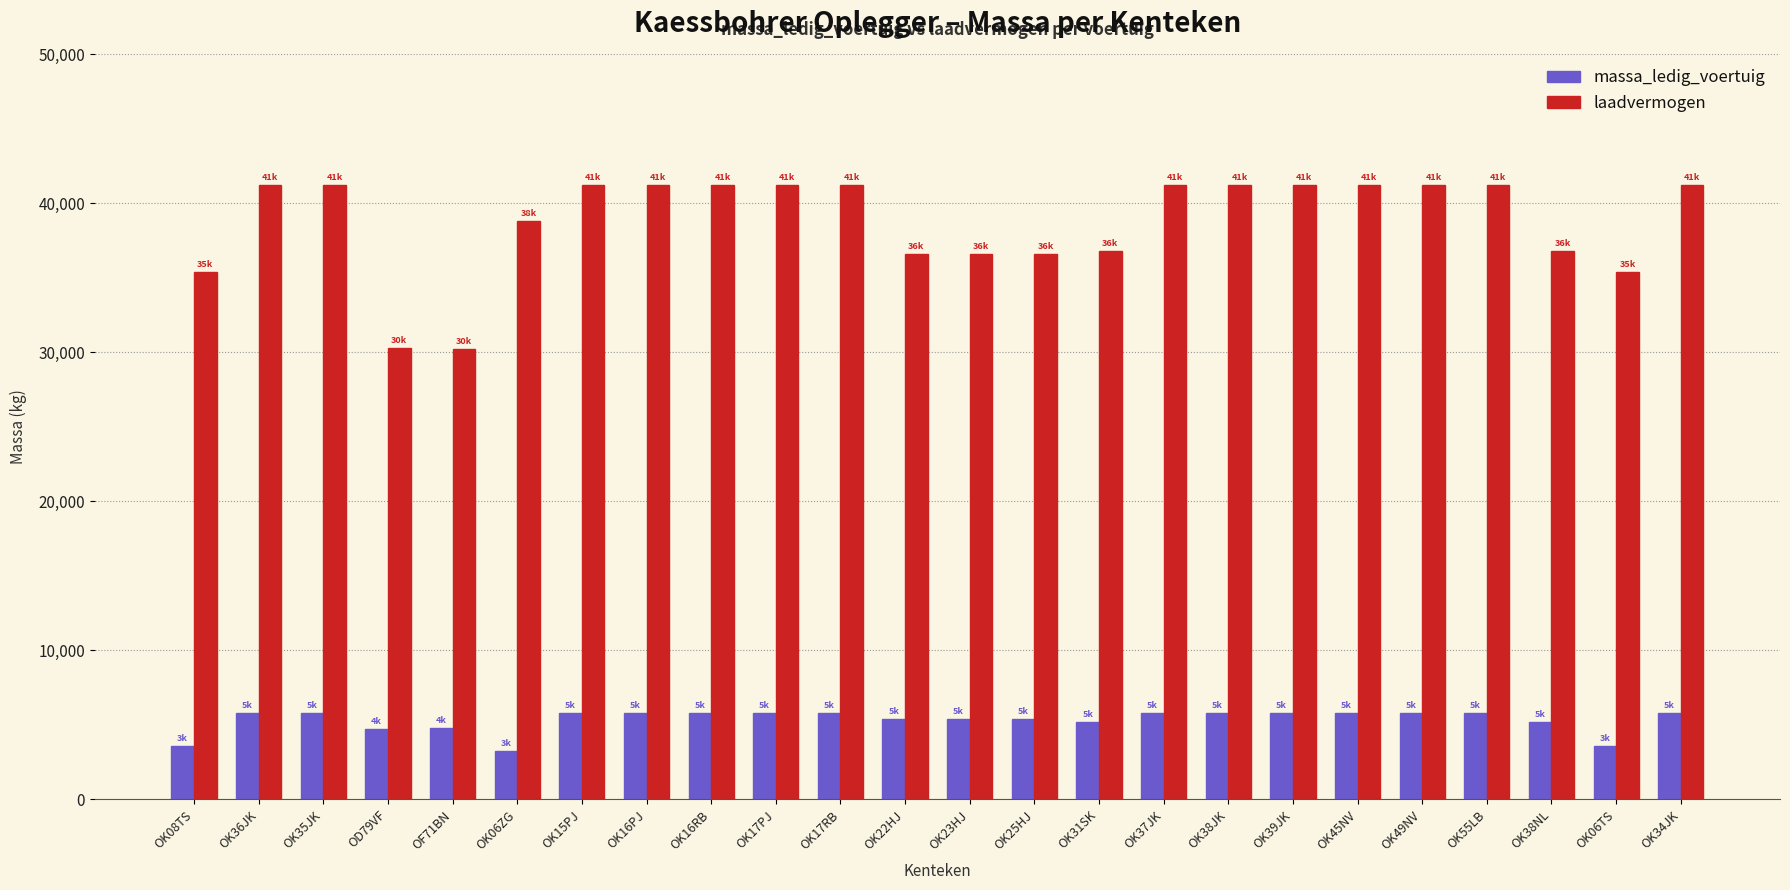

The massa_ledig_voertuig series shows 9044 at OK38JK. True or false?

False